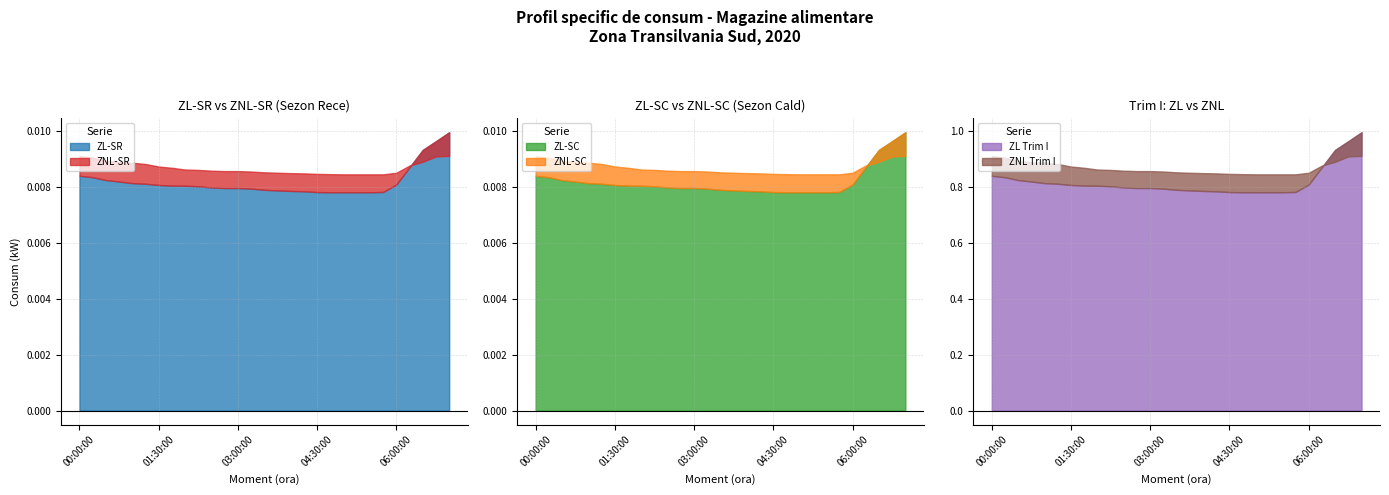

Is the value of ZNL-SC at 04:00:00 greater than the value of ZL-SR at 04:00:00?

Yes